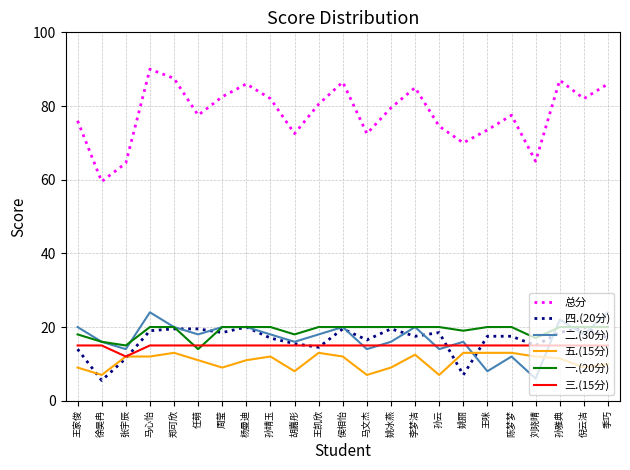

The 一.(20分) series shows 18.0 at 胡嘉彤. True or false?

True